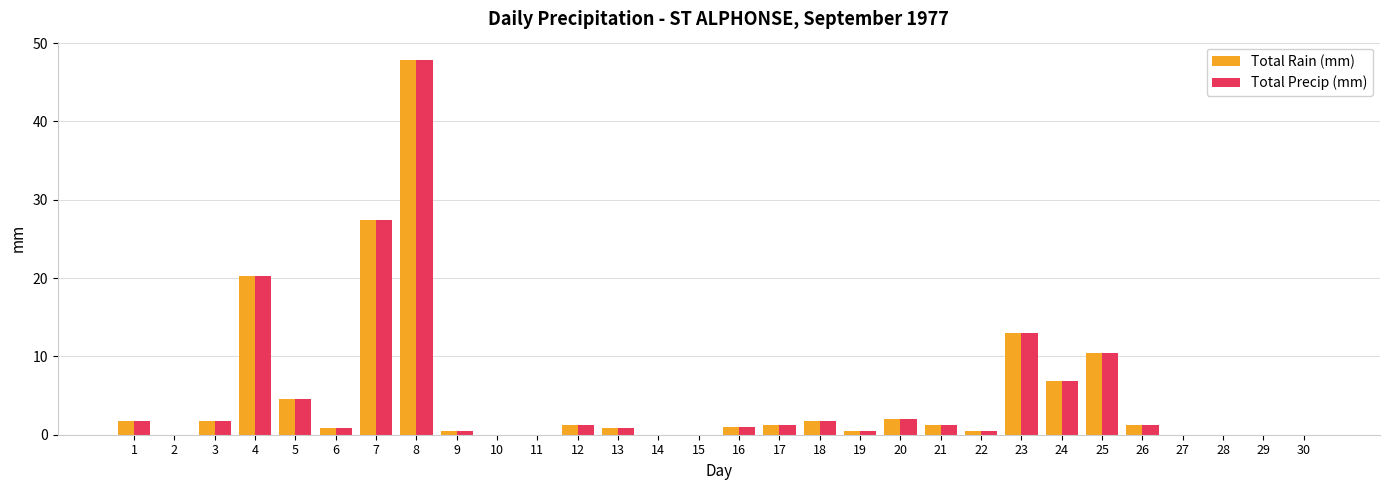

Which category has the highest value across all series?

8